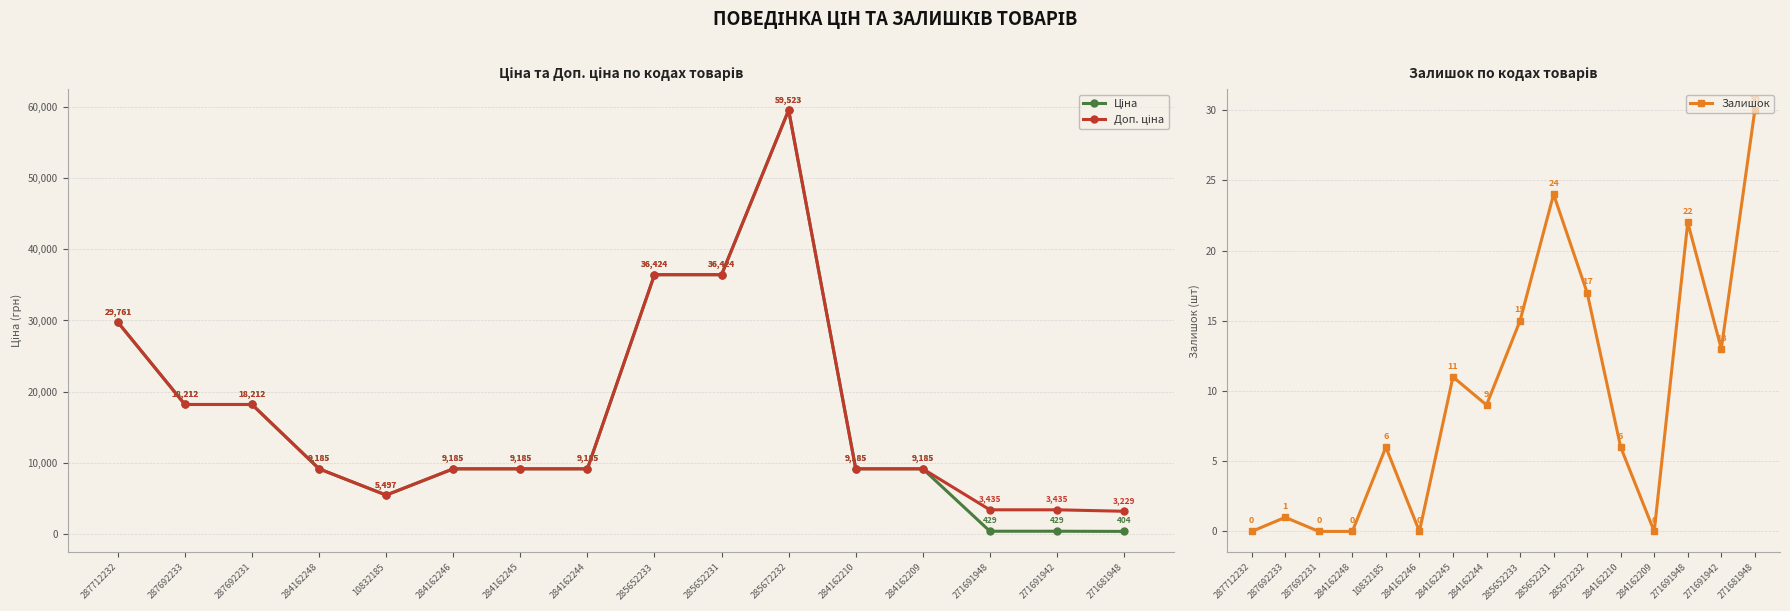

What is the greatest value displayed?

59523.0